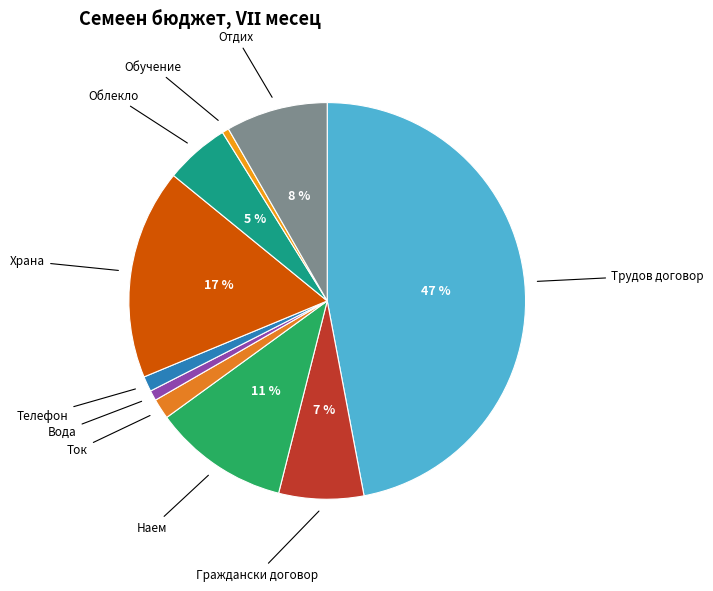

Count the number of slices in the pie.

10